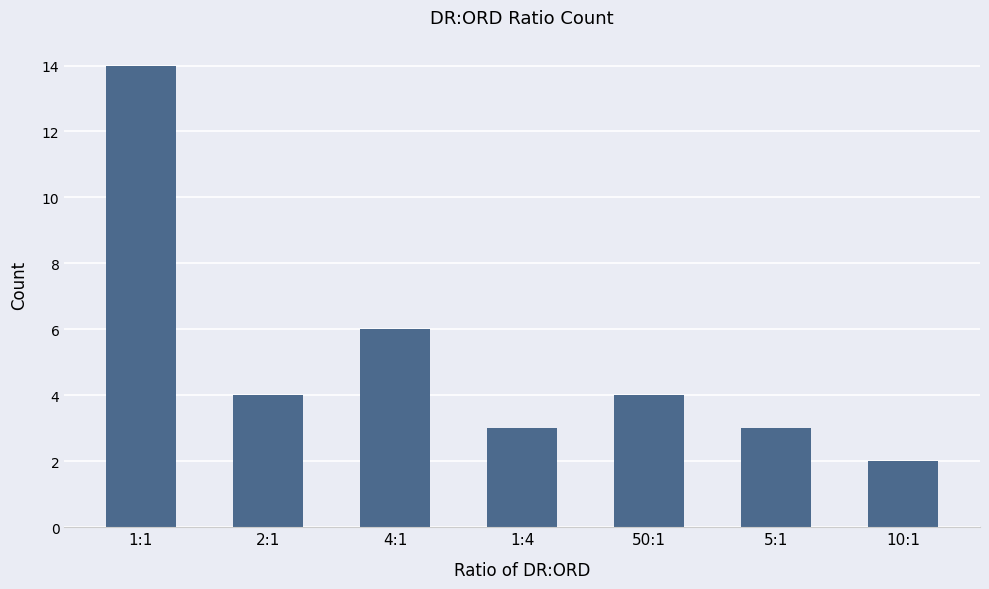

How many distinct data groups are displayed?

1